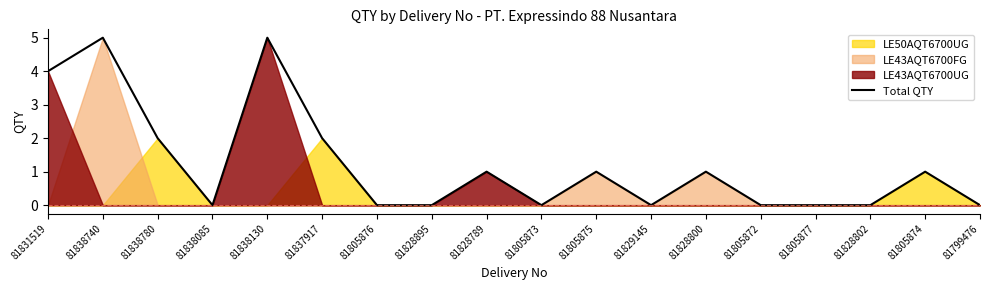

Count the values in the range 0 to 2.

15